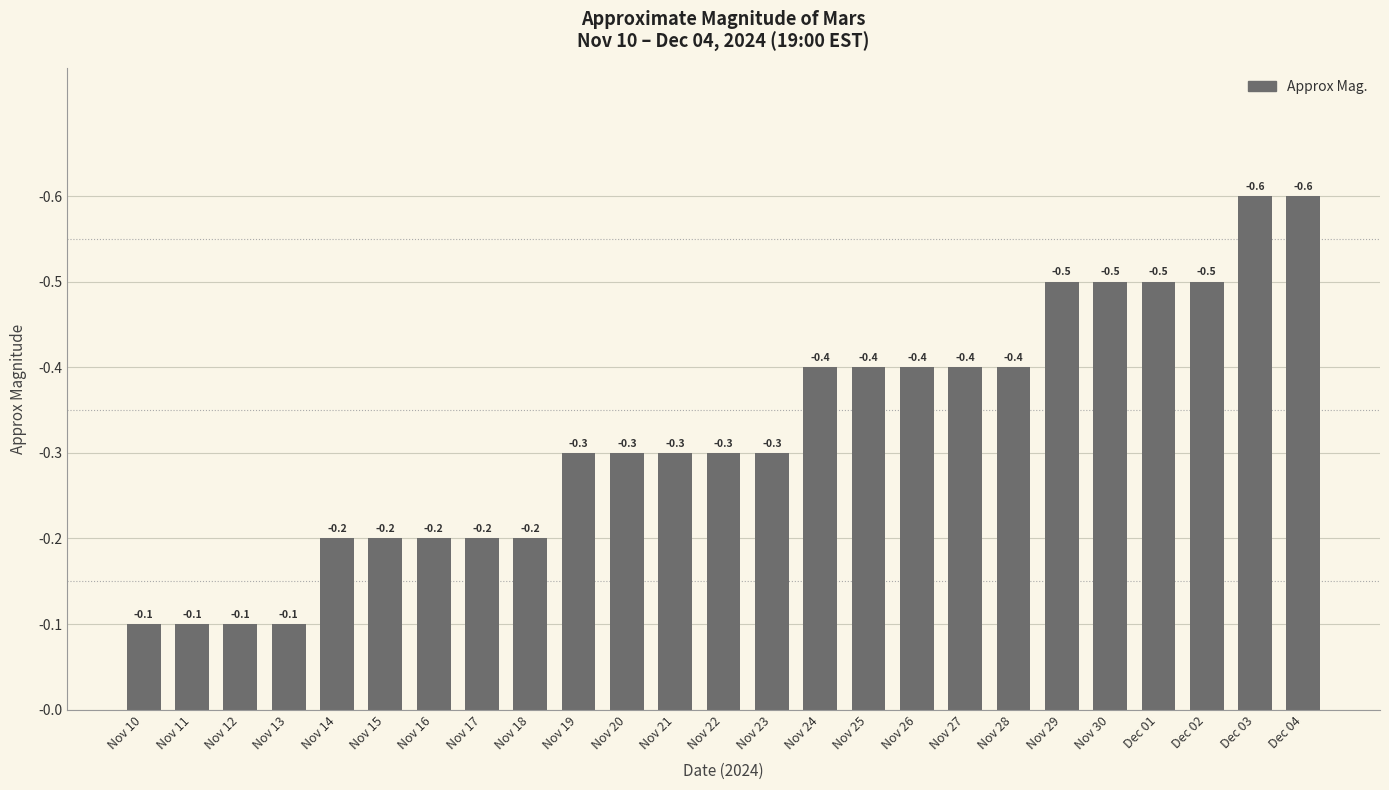

Does the chart contain any negative values?

No